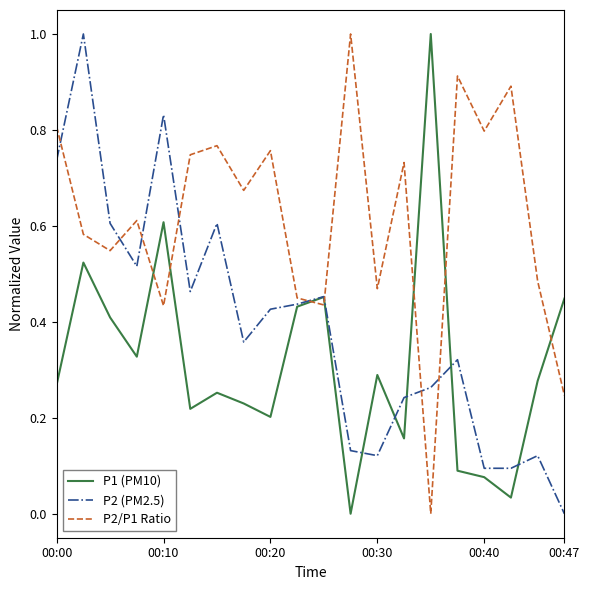

List the series in order of their overall mean, lowest first.

P1 (PM10), P2 (PM2.5), P2/P1 Ratio